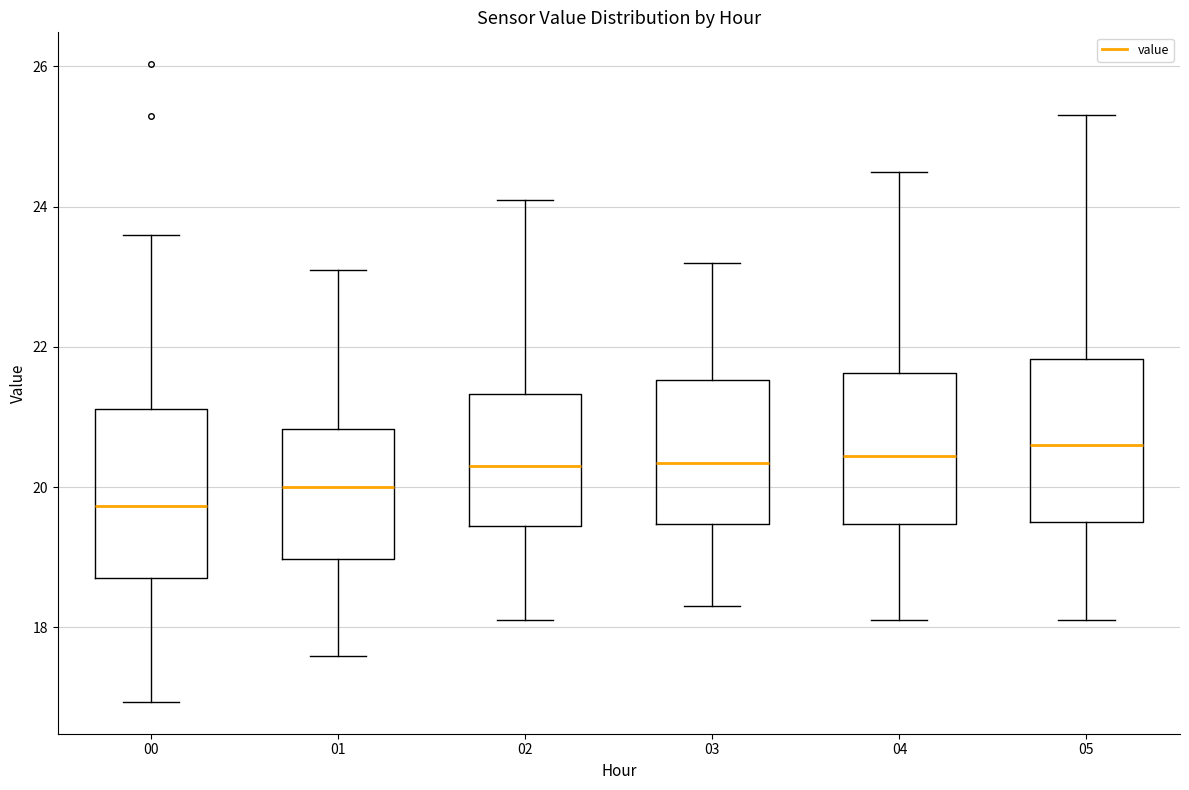

Where does the lower whisker of the box at x = 02 end on the y-axis? The values are not printed on the chart, so give them approximately, as read against the axis.

18.2